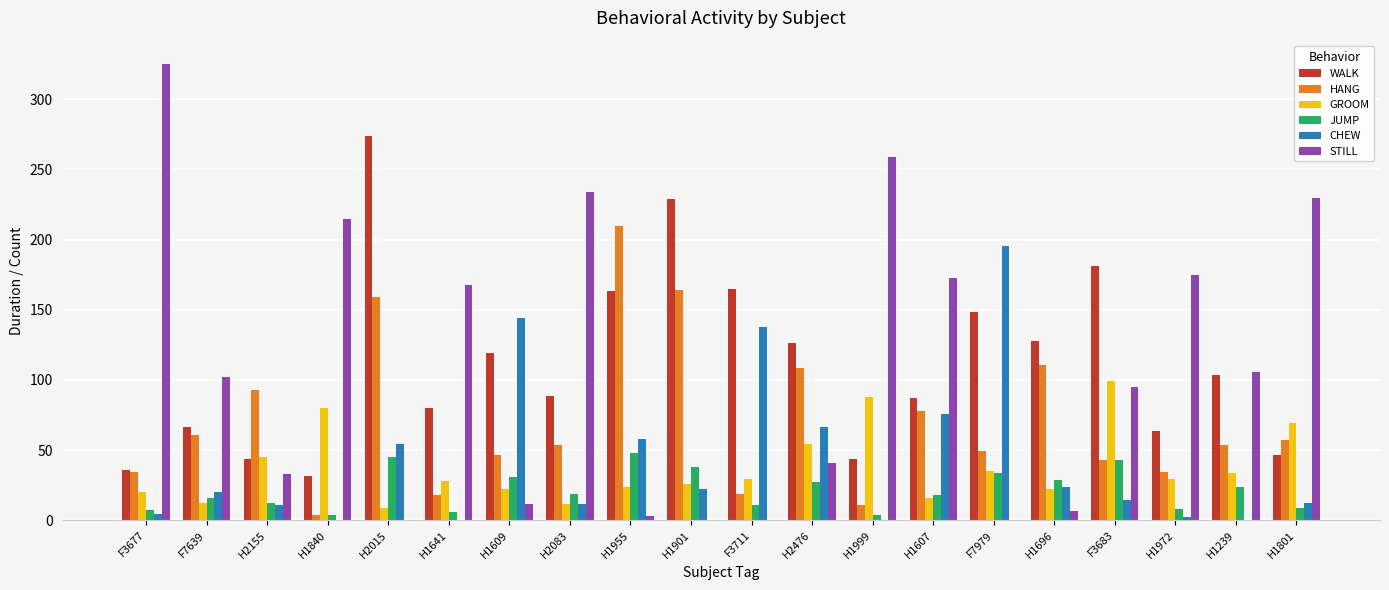

What are all the series names shown in the legend?

WALK, HANG, GROOM, JUMP, CHEW, STILL